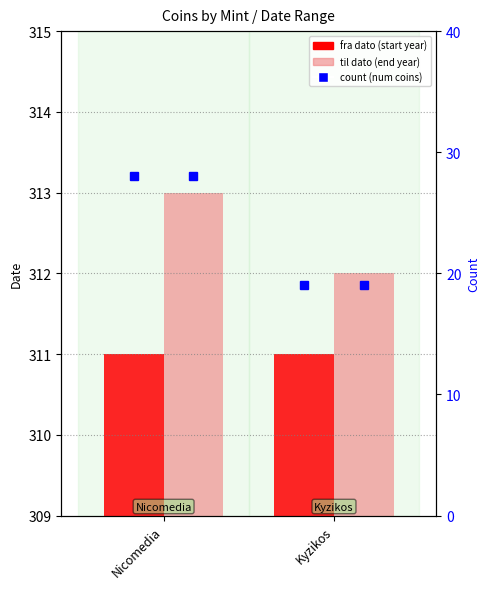

How many count (num coins) values are between 19 and 28?

2